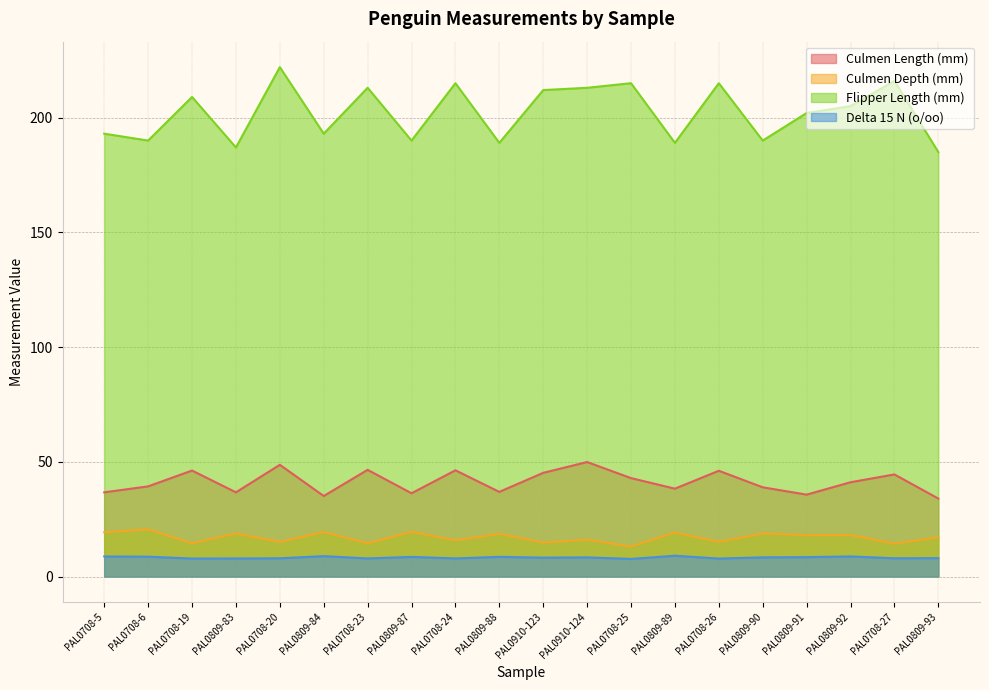

At which category does Delta 15 N (o/oo) reach its first local peak?

PAL0809-84